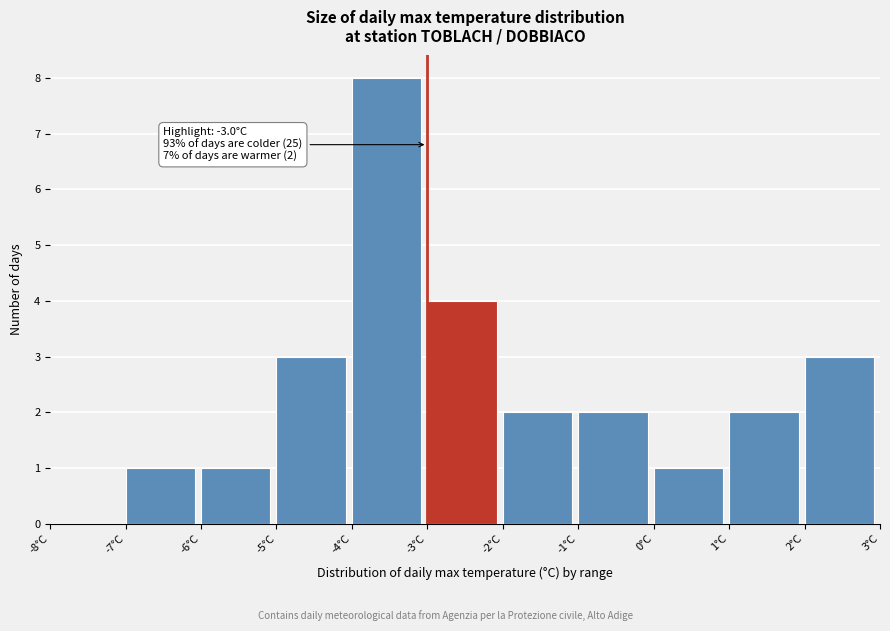

Which range on the x-axis has the tallest bar?

-4 to -3